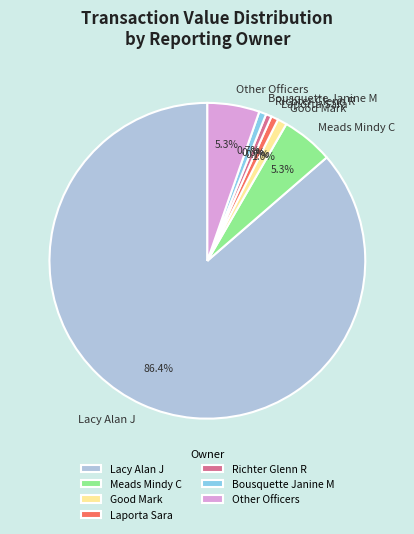

Do Laporta Sara and Richter Glenn R together represent more than half of the pie?

No